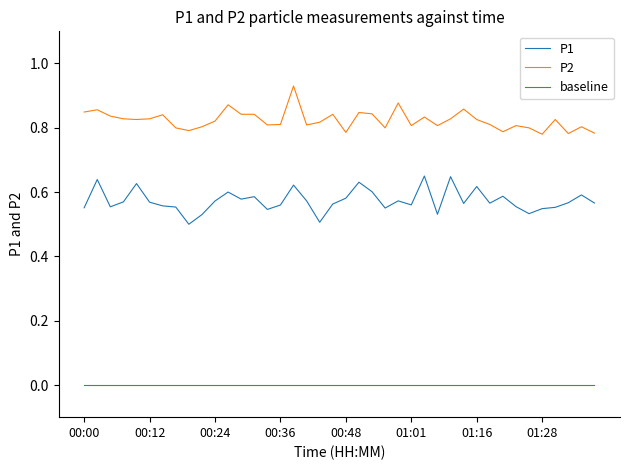

How many P2 values are between 0 and 1?

40